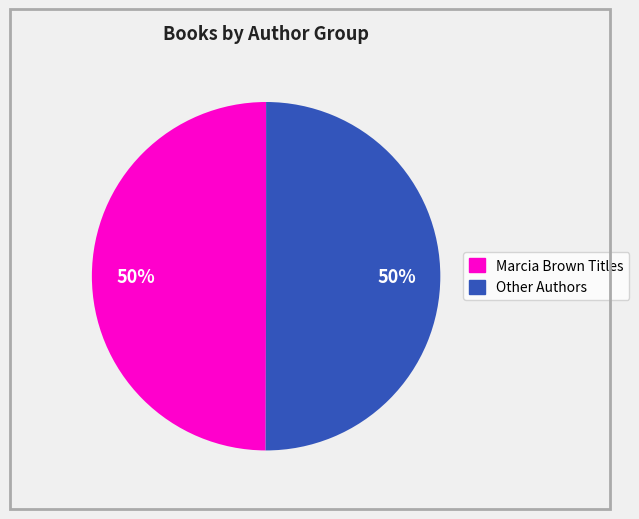

To the nearest percent, what is the average slice percentage?

50%